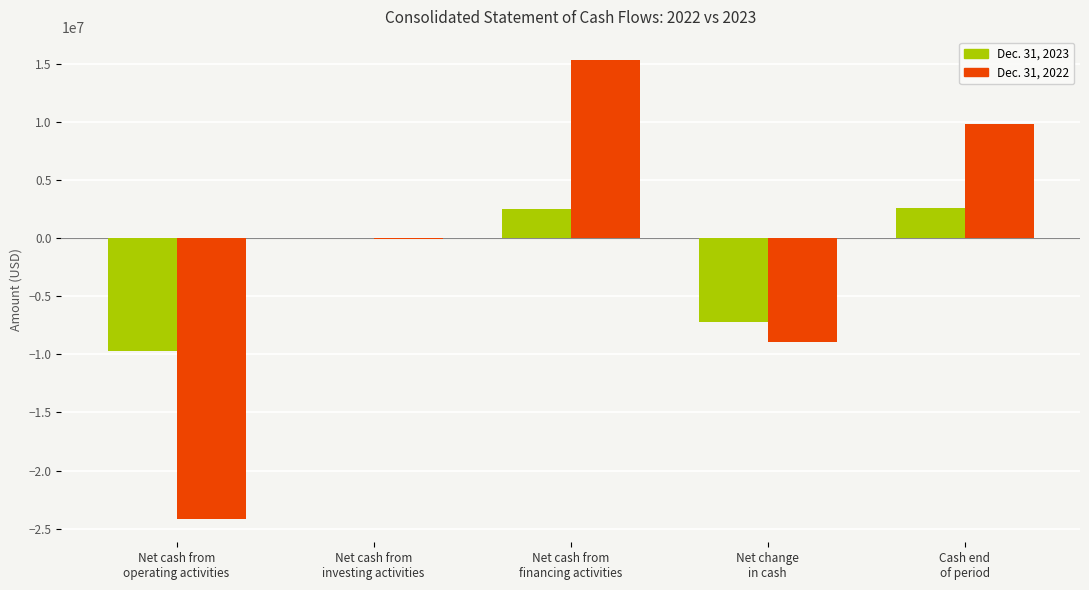

Is the value of Dec. 31, 2022 at Net cash from
financing activities greater than the value of Dec. 31, 2023 at Net change
in cash?

Yes